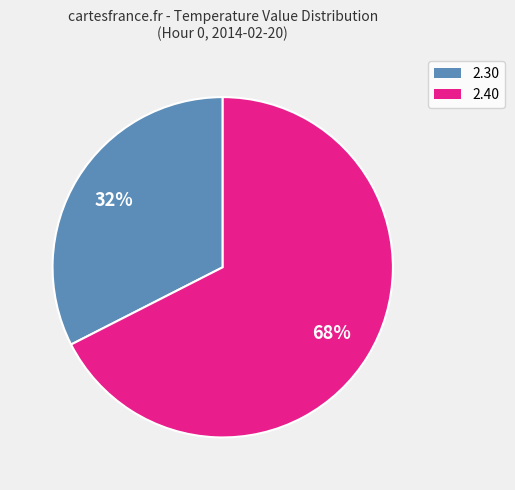

Is there a majority slice in this chart?

Yes